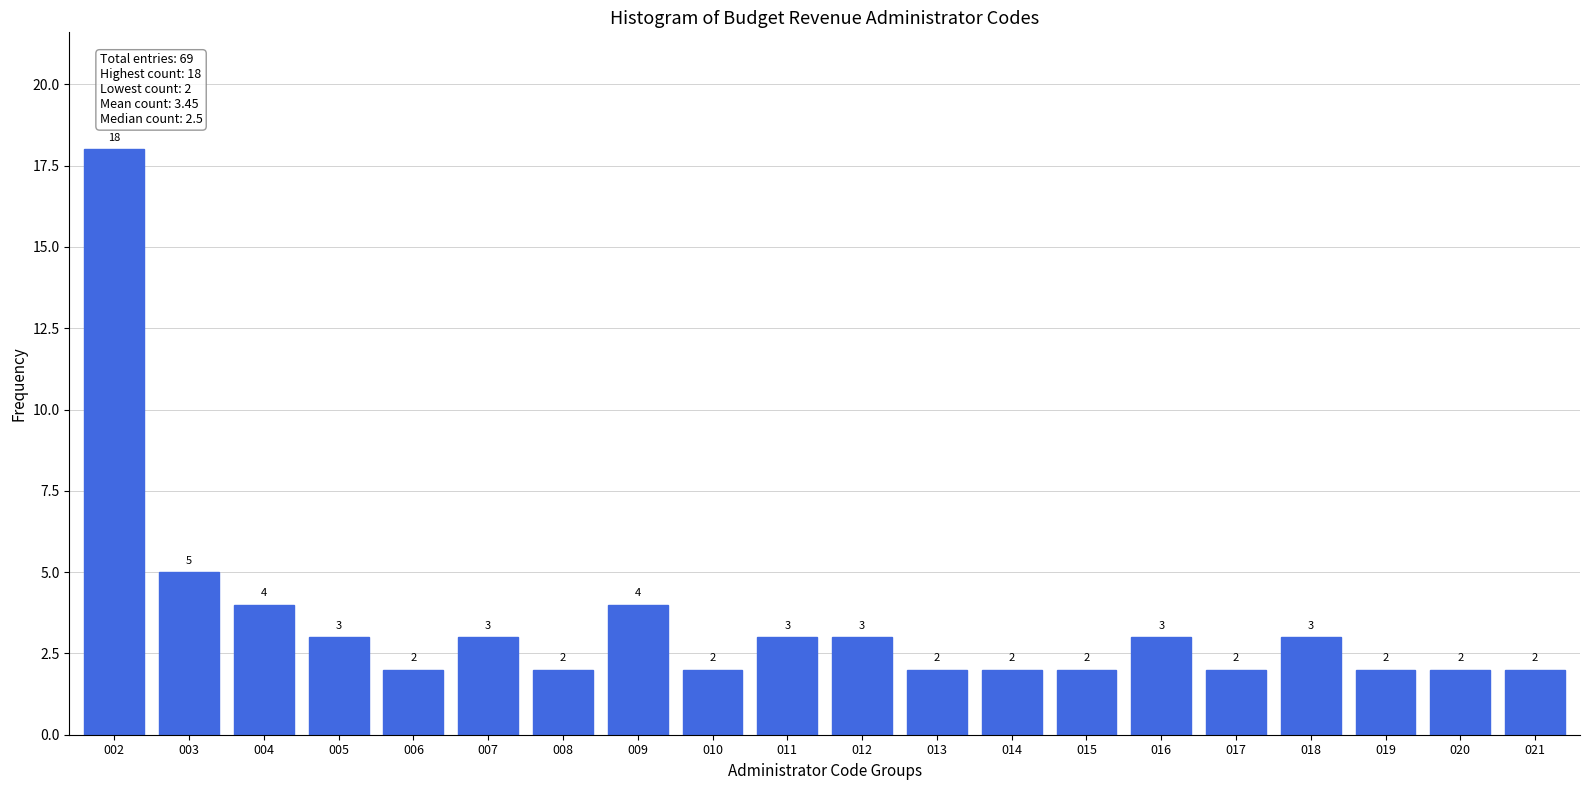

Reading left to right, extract all data points from this chart.

18	5	4	3	2	3	2	4	2	3	3	2	2	2	3	2	3	2	2	2